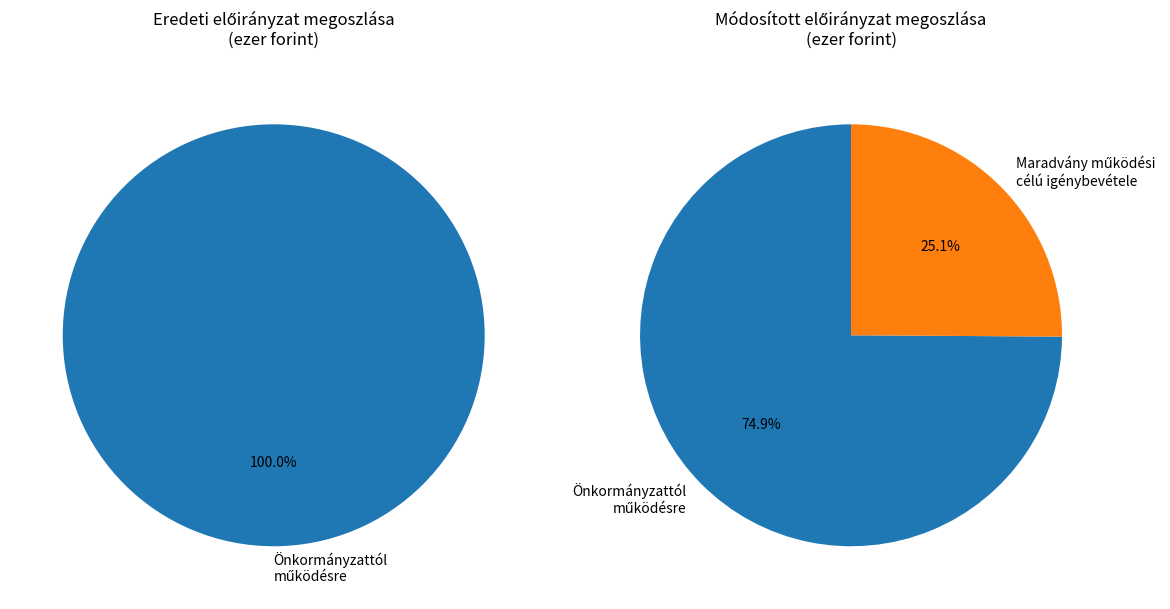

Does any single category account for the majority?

Yes